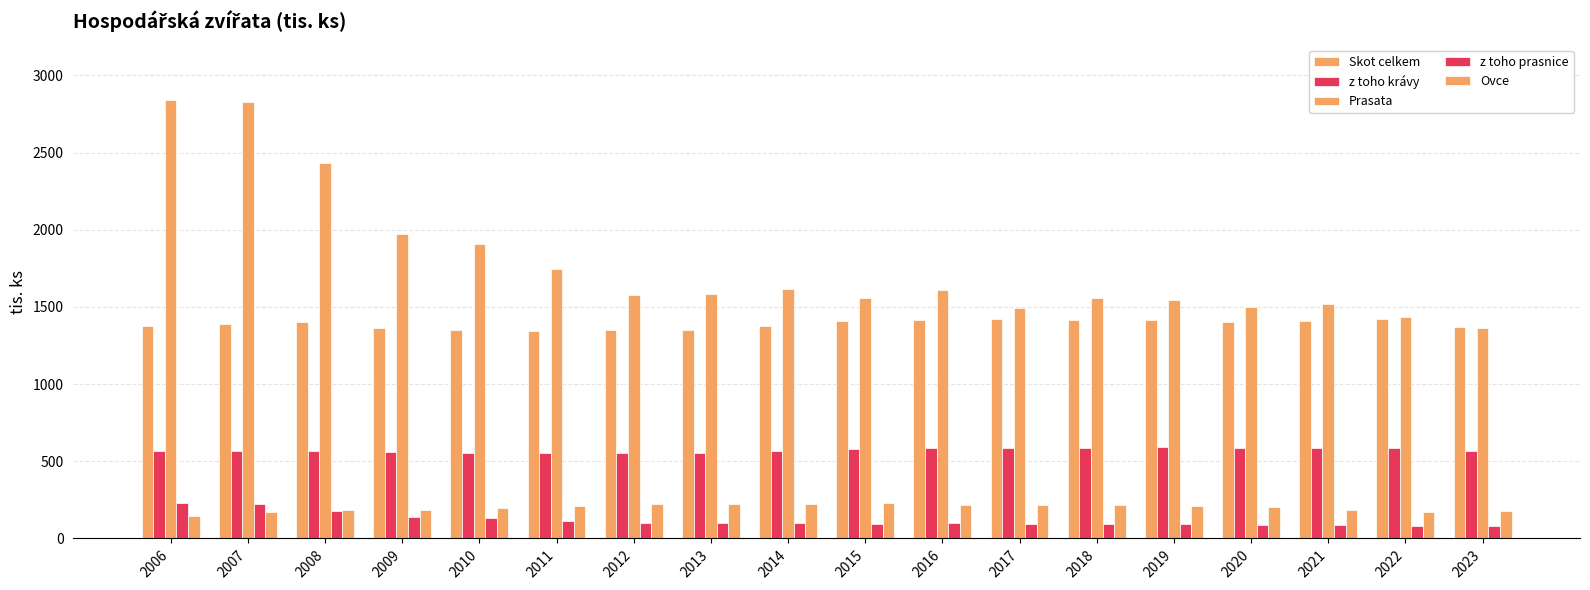

At which label does z toho prasnice first exceed 100?

2006